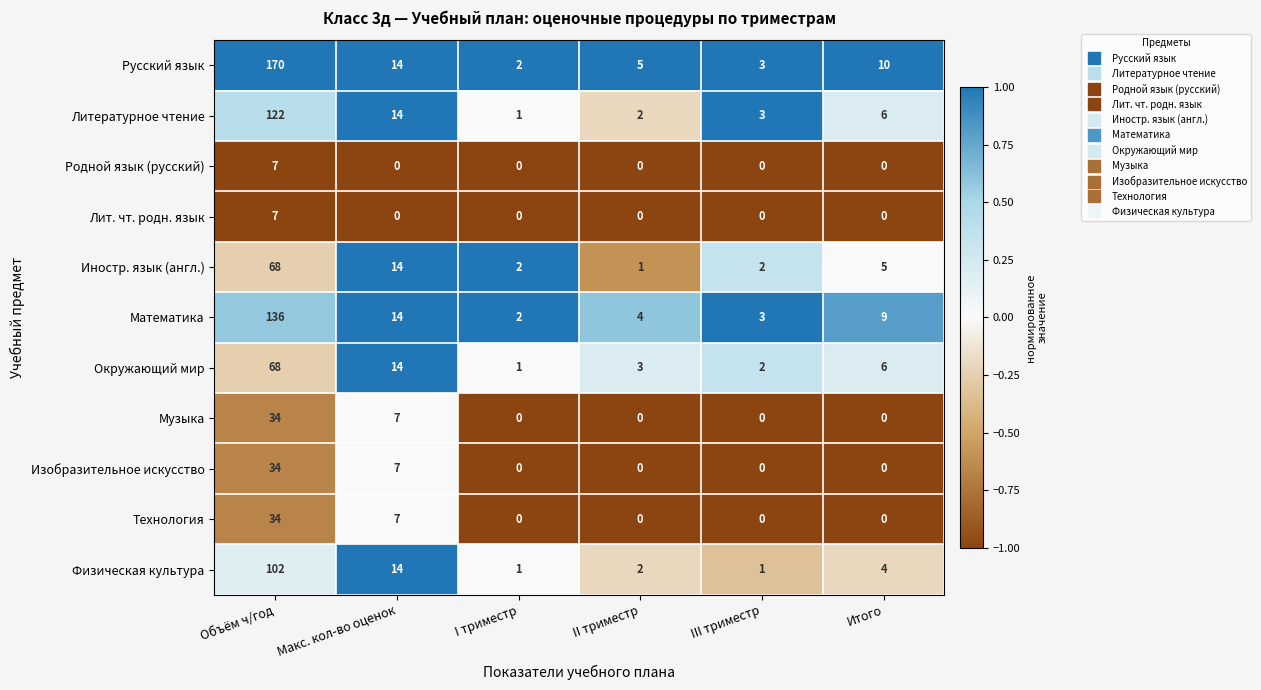

At which label does Литературное чтение first exceed 6?

Объём ч/год